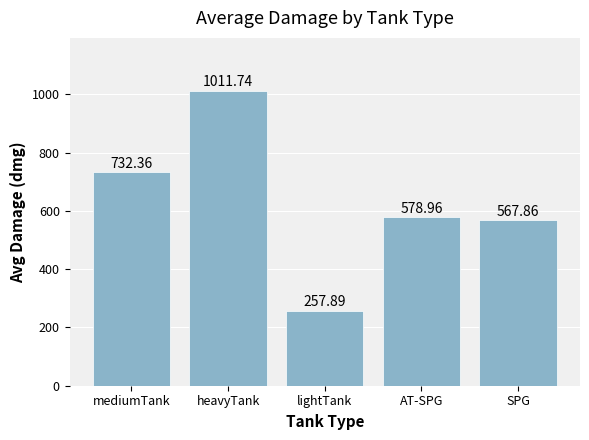

What is the greatest value displayed?

1011.7